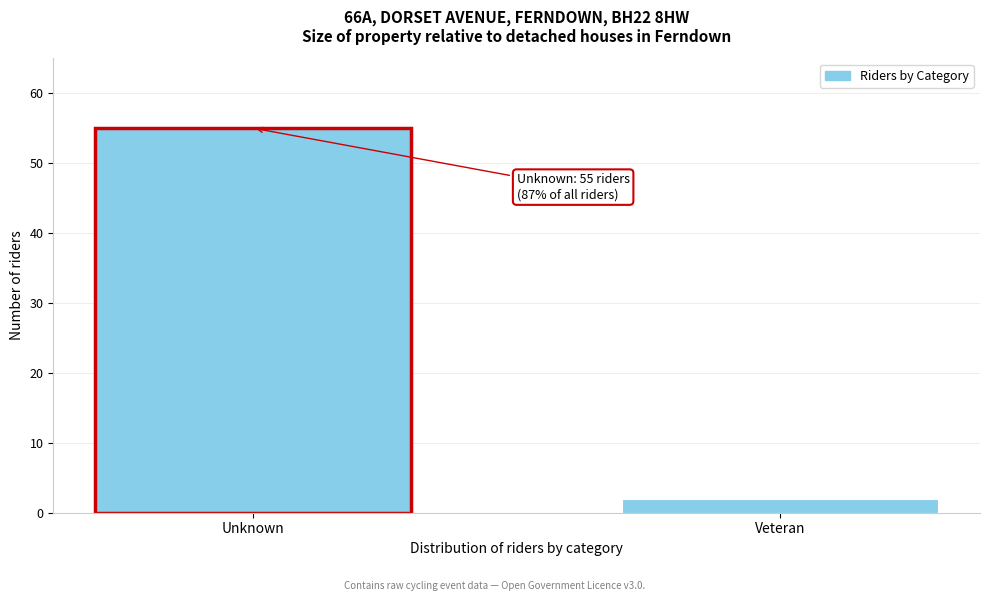

Reading left to right, list all the values displayed in this chart.

Unknown=55	Veteran=2